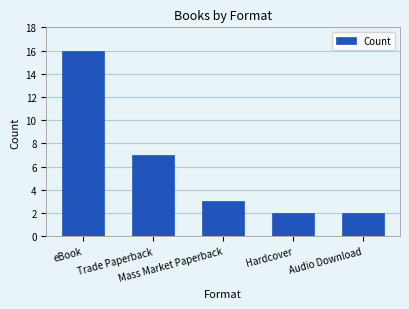

What is the label of the 3rd bar from the right?

Mass Market Paperback